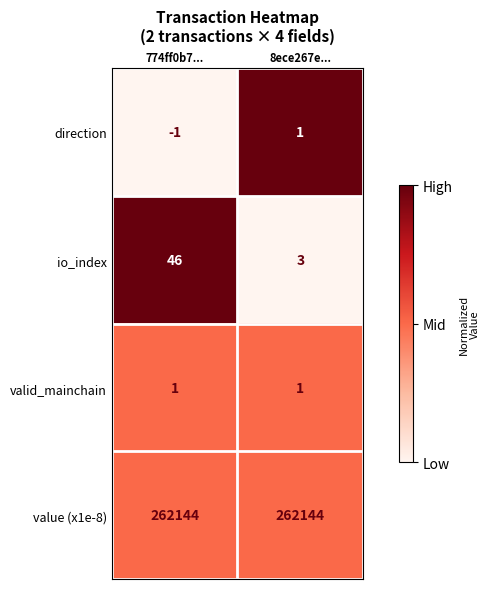

The value of valid_mainchain at 774ff0b7... is 2. True or false?

False